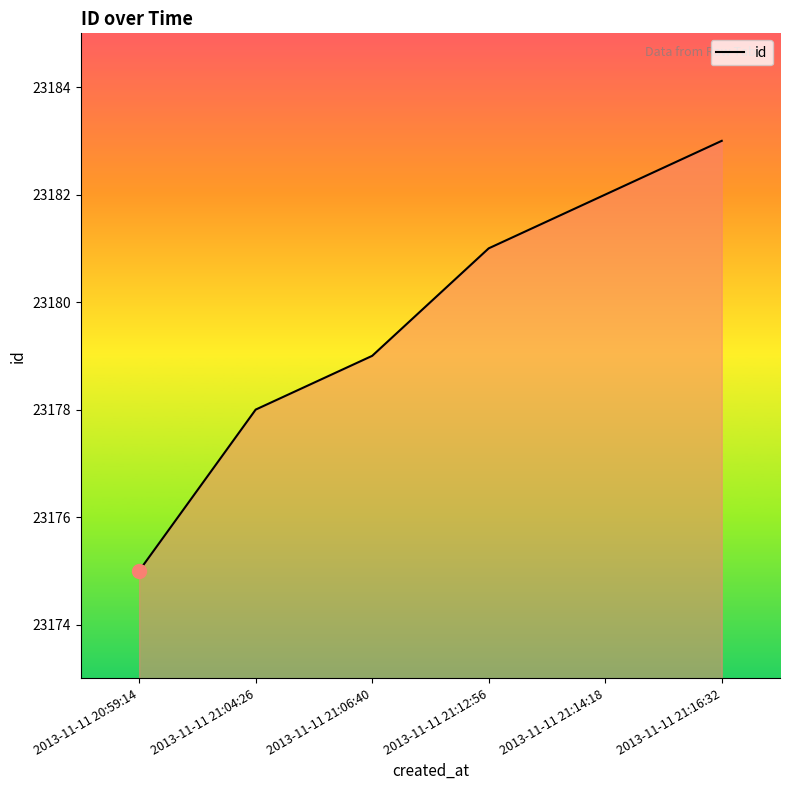

How many categories are shown in the chart?

6